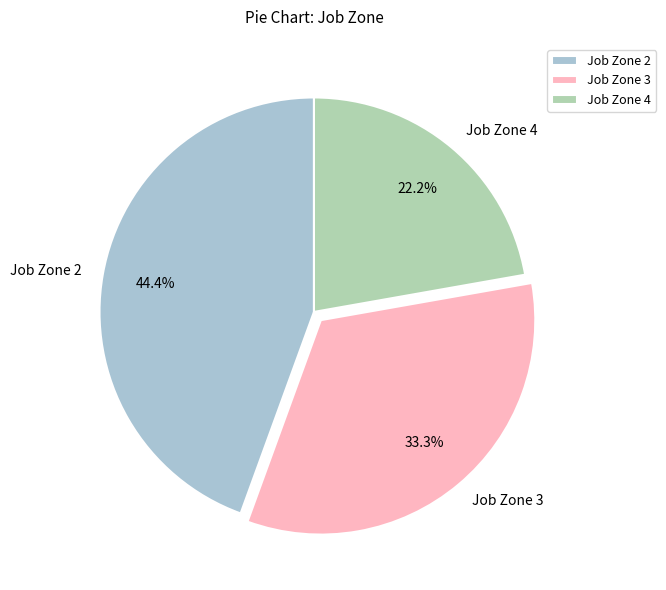

Which category has the biggest portion of the pie?

Job Zone 2